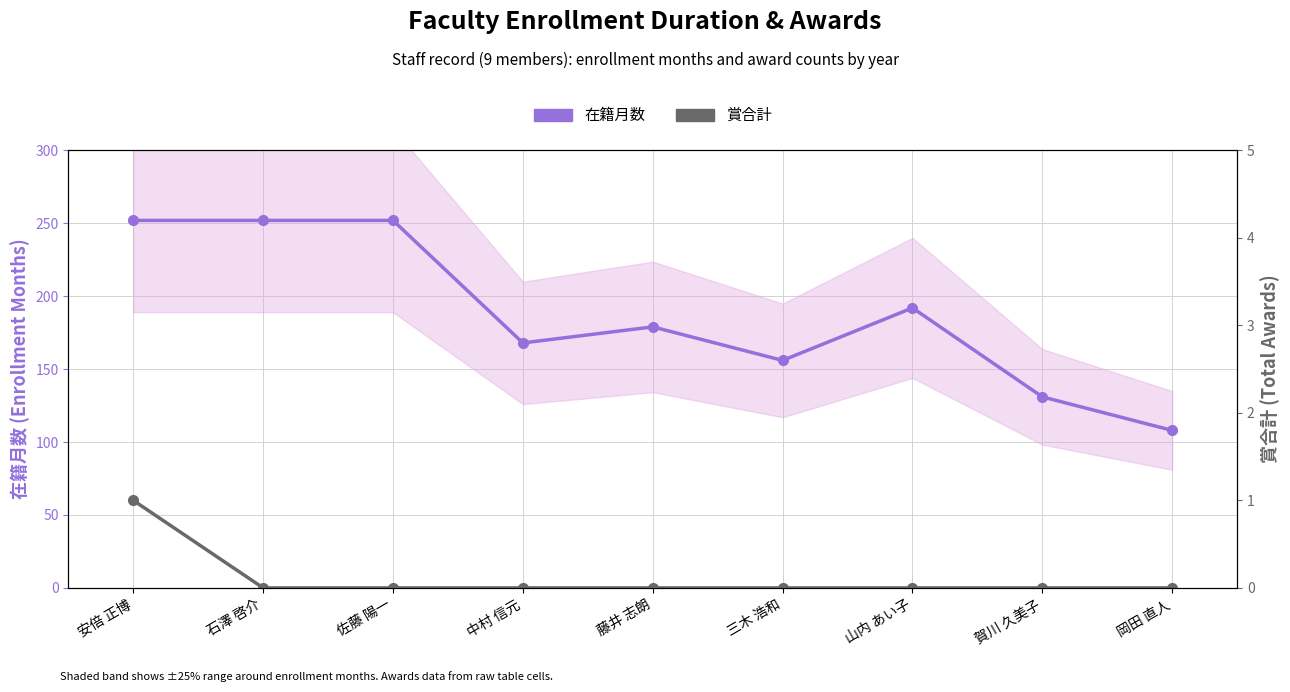

Reading left to right, extract all data points from this chart.

在籍月数: 安倍 正博=252	石澤 啓介=252	佐藤 陽一=252	中村 信元=168	藤井 志朗=179	三木 浩和=156	山内 あい子=192	賀川 久美子=131	岡田 直人=108
賞合計: 安倍 正博=1	石澤 啓介=0	佐藤 陽一=0	中村 信元=0	藤井 志朗=0	三木 浩和=0	山内 あい子=0	賀川 久美子=0	岡田 直人=0